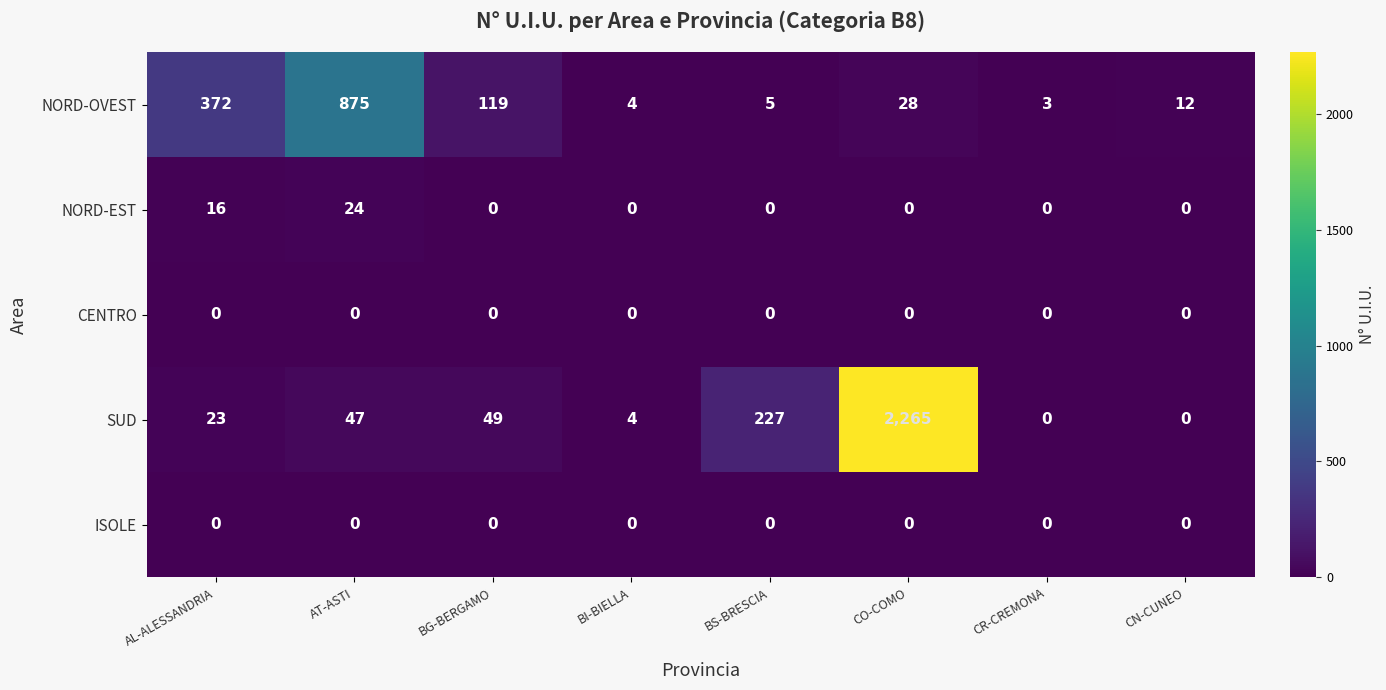

What is the maximum value shown in the chart?

2265